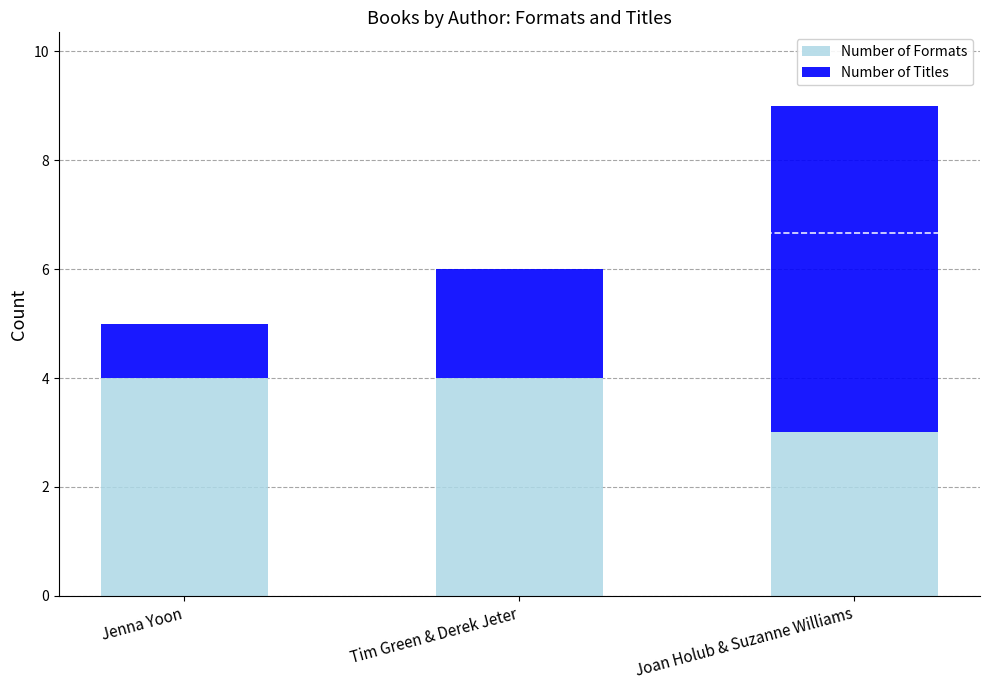

Read the Number of Formats value at Tim Green & Derek Jeter.

4